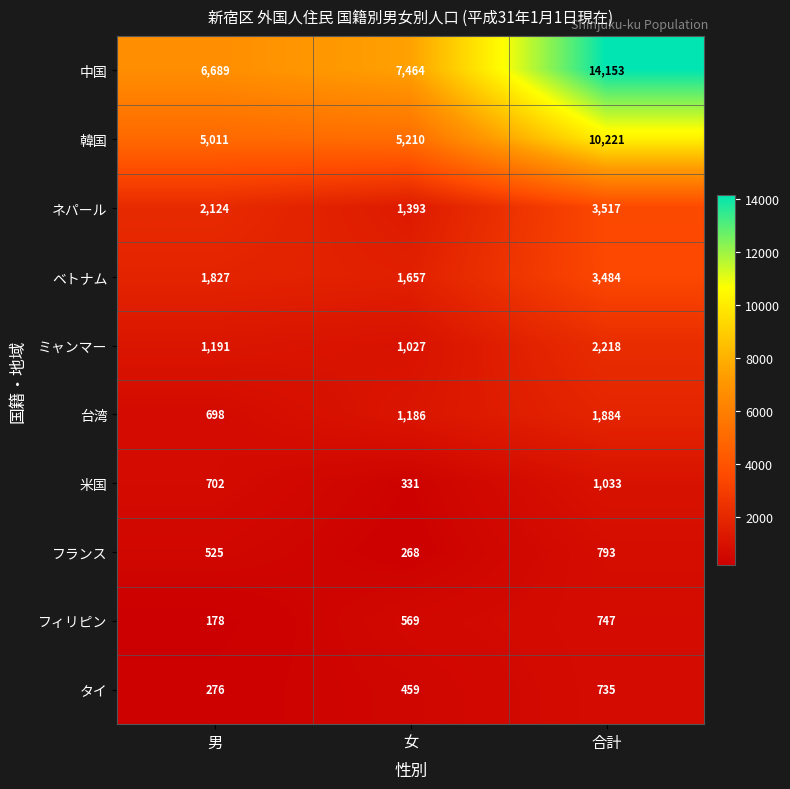

What is the approximate value of タイ at 男, to the nearest 10?

280